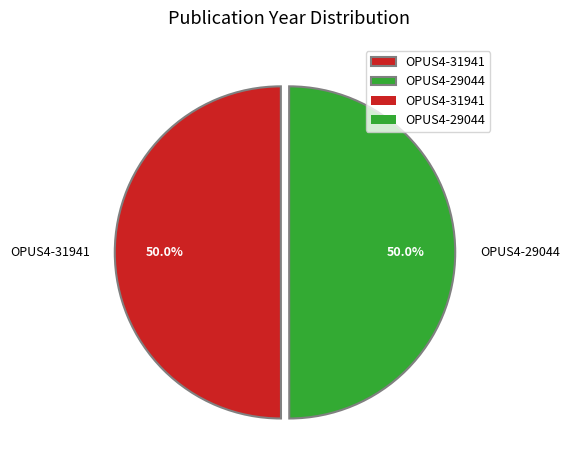

What percentage is NOT represented by OPUS4-31941?

50.0%